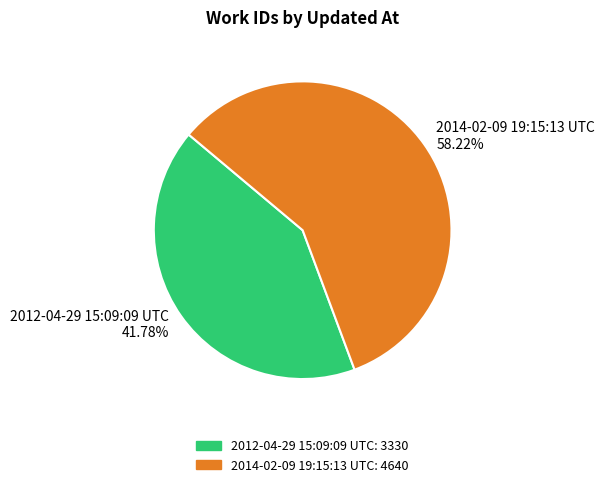

Is there any slice that represents more than half of the pie?

Yes